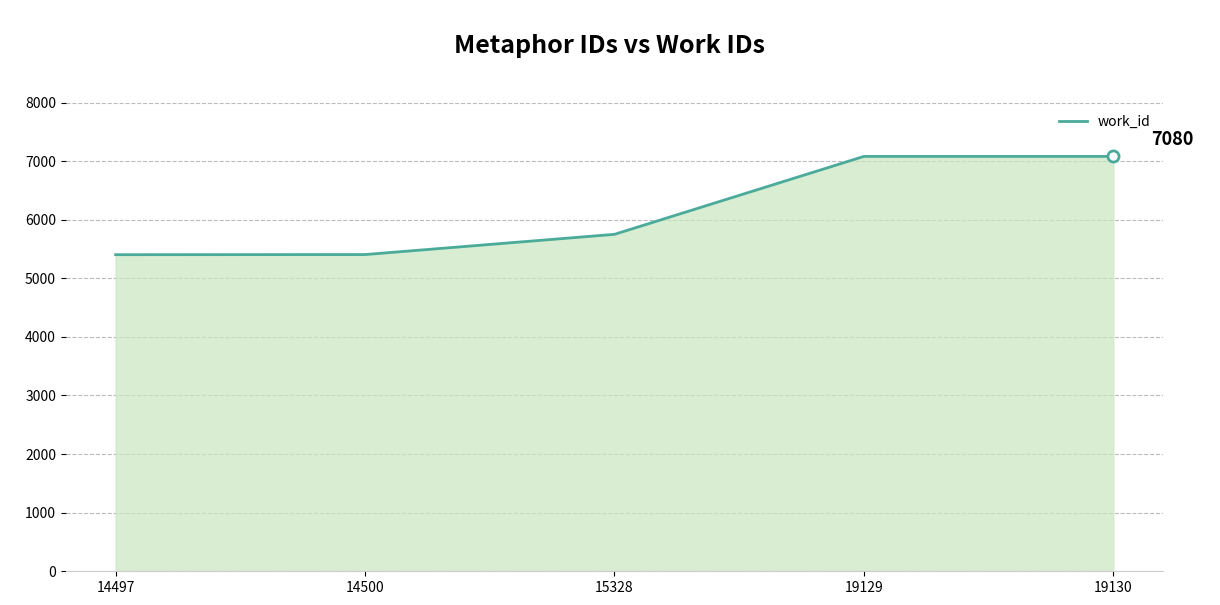

Read the value at 14497.

5403